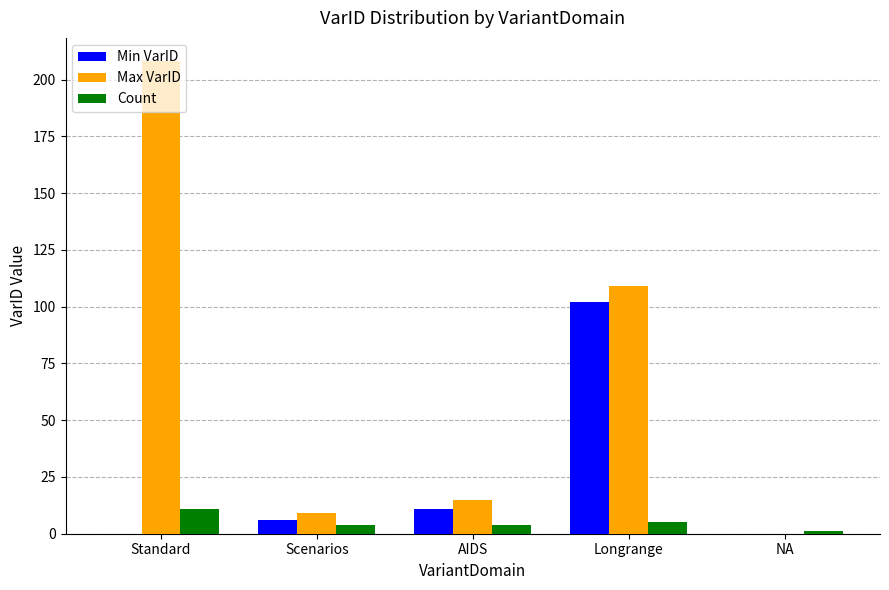

How many groups of bars are there?

5